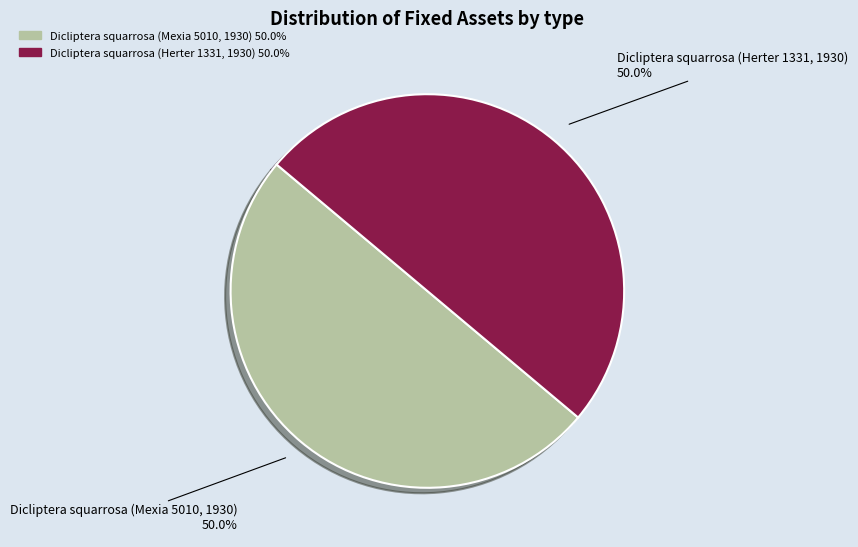

Approximately how many times larger is the value at Dicliptera squarrosa (Mexia 5010, 1930) compared to Dicliptera squarrosa (Herter 1331, 1930)?

1.0